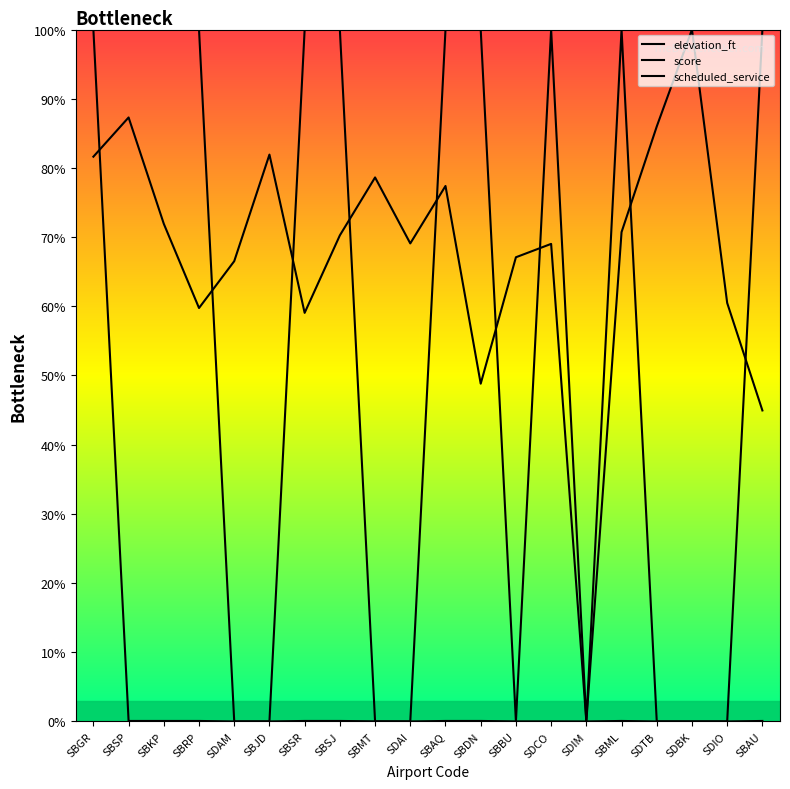

How many categories are shown in the chart?

20